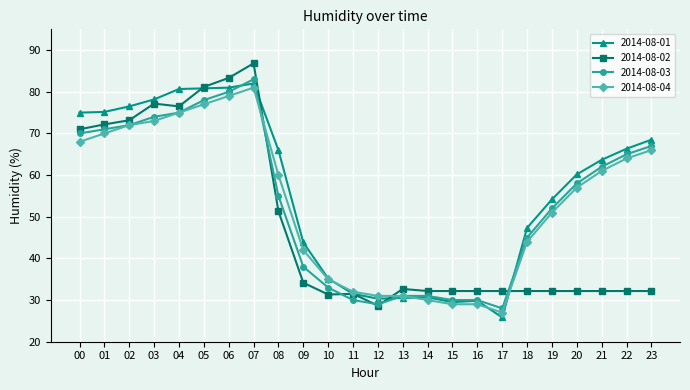

At which category is the sum across all series the highest?

07